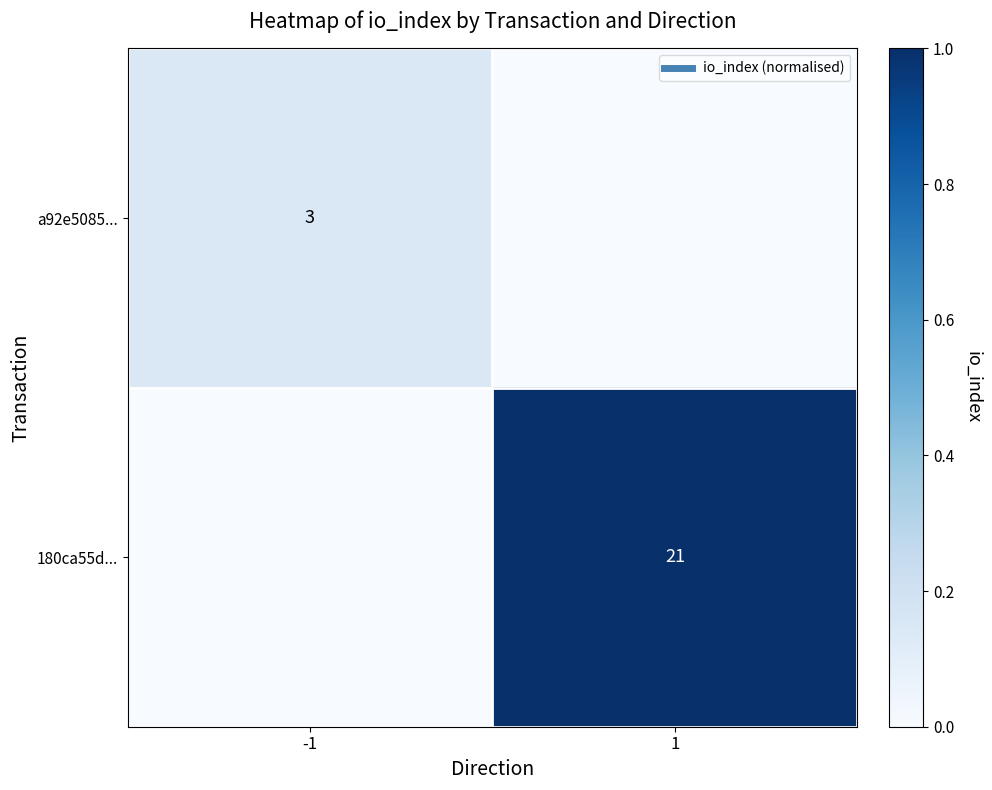

Which category has the lowest value in the a92e5085... series?

1